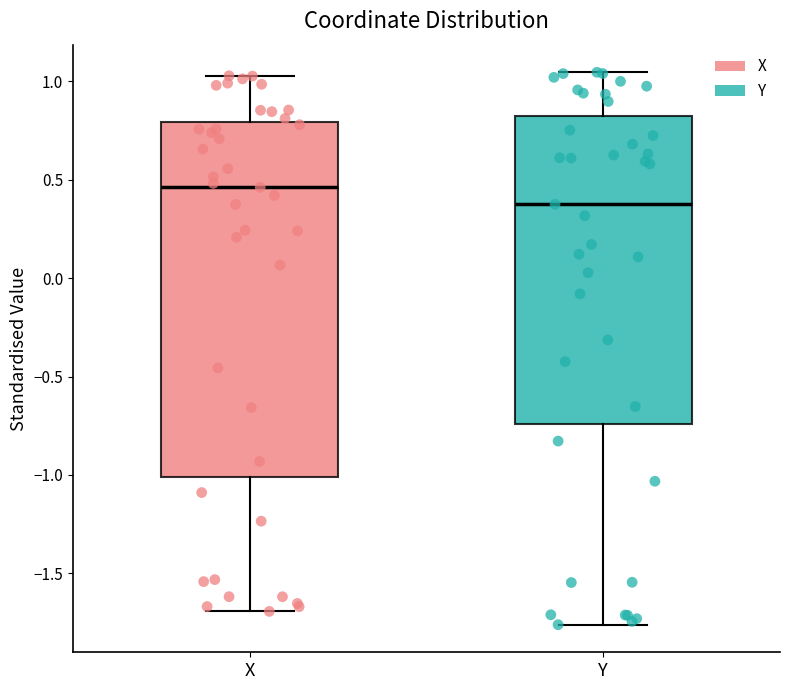

Reading left to right, transcribe this box plot: for each box, give where its median line is, the range the box spans, and where its two whiskers end, as read against the y-axis. The values are not printed on the chart, so give them approximately, as read against the axis.

X: median 0.45, box -1.00 to 0.80, whiskers -1.70 to 1.05
Y: median 0.40, box -0.75 to 0.85, whiskers -1.75 to 1.05